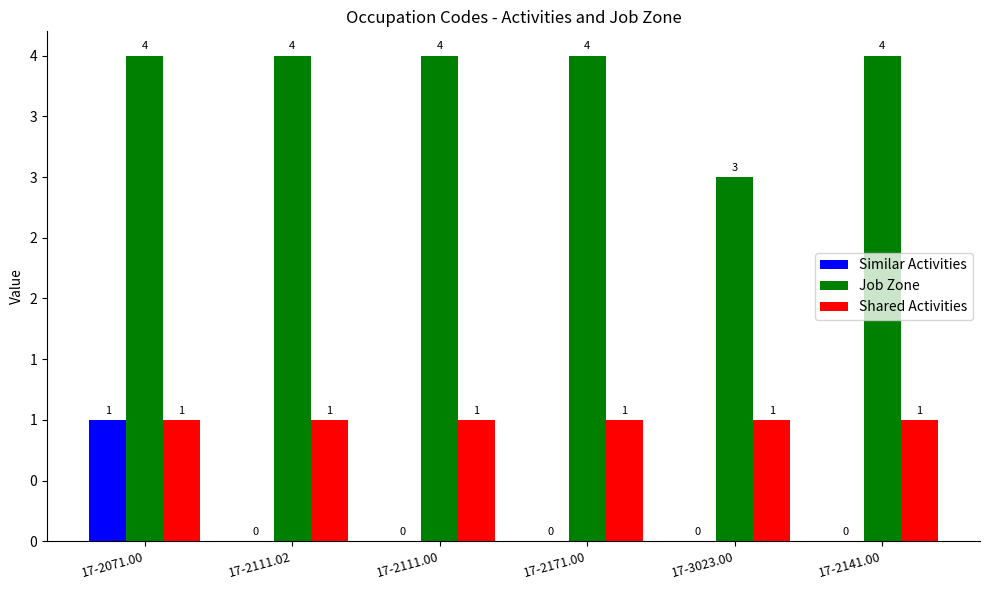

Are the bars grouped side by side (vs. stacked)?

Yes